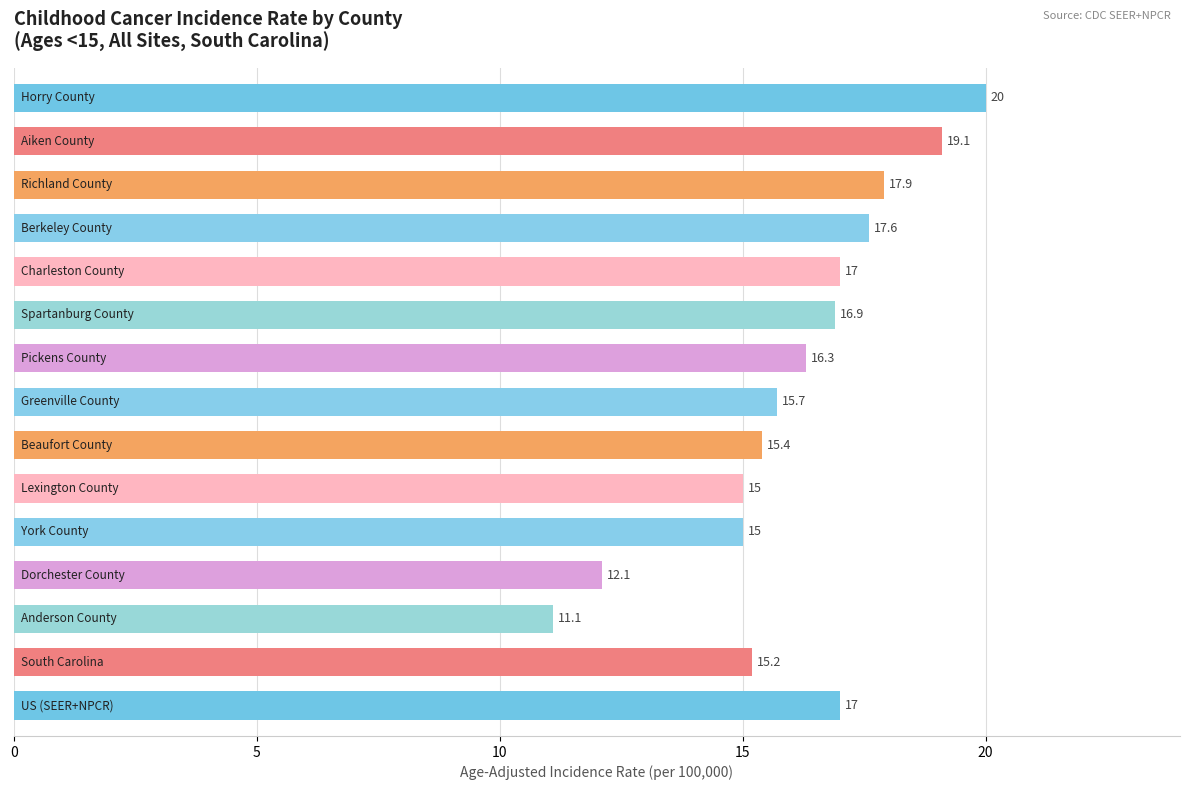

What is the difference between the maximum and minimum values?

8.9